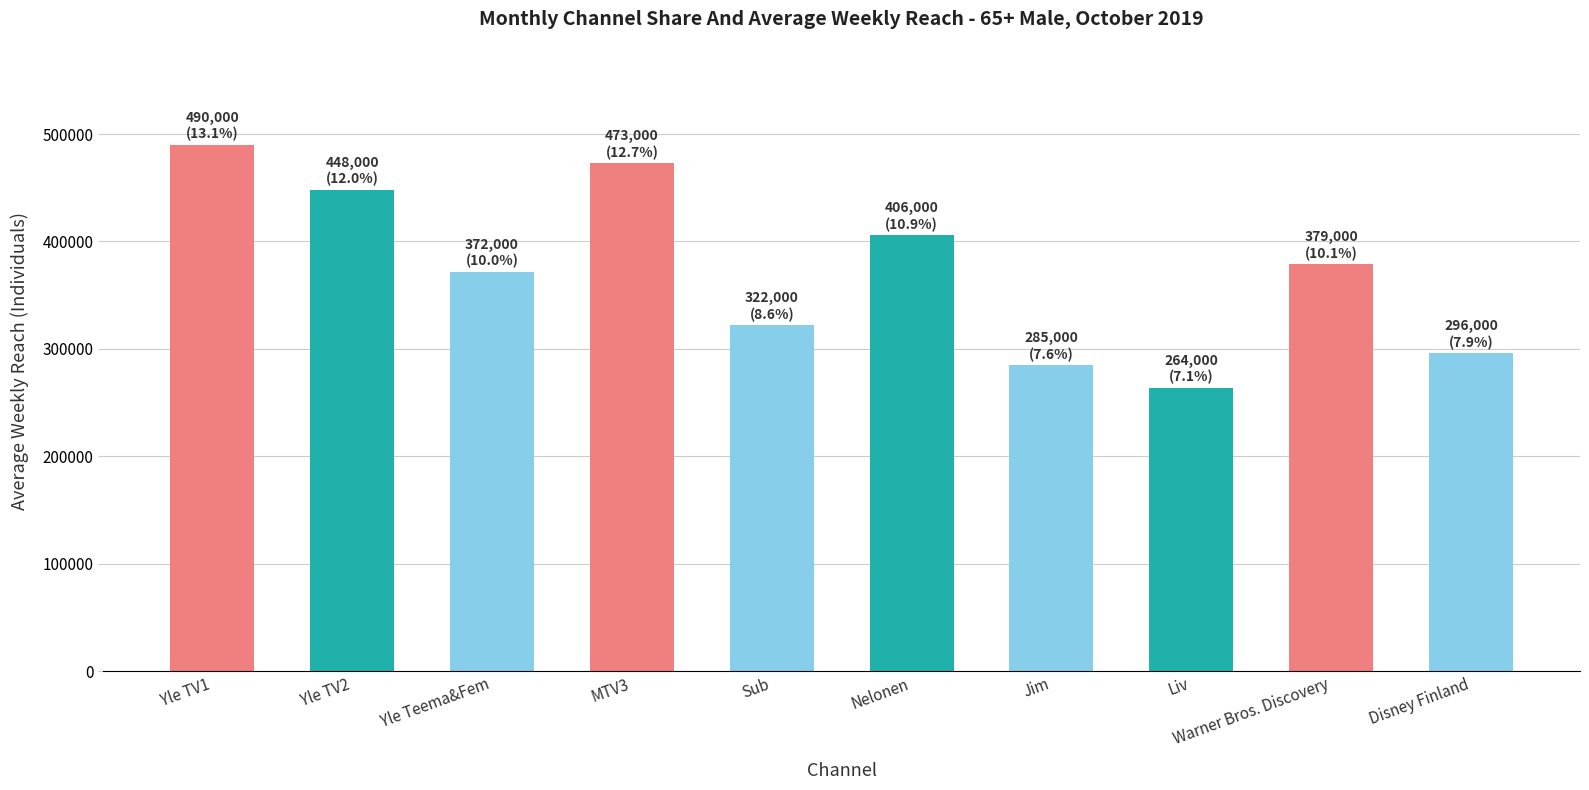

At which category does the chart reach its peak across all series?

Yle TV1